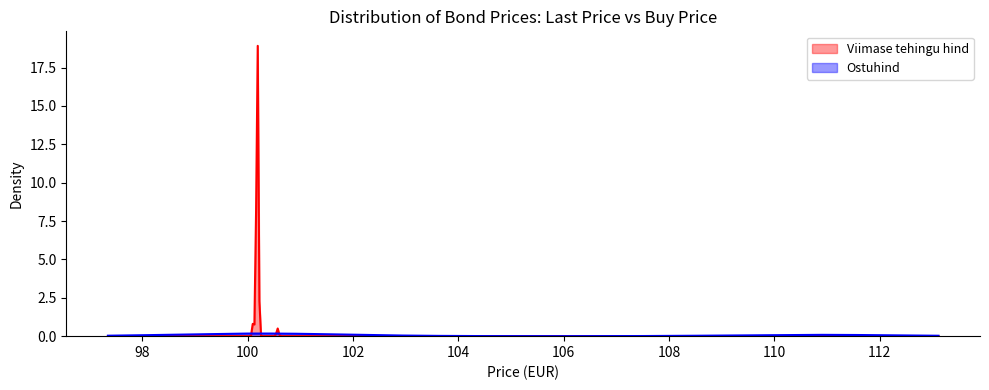

Which series has the widest spread of values?

Viimase tehingu hind